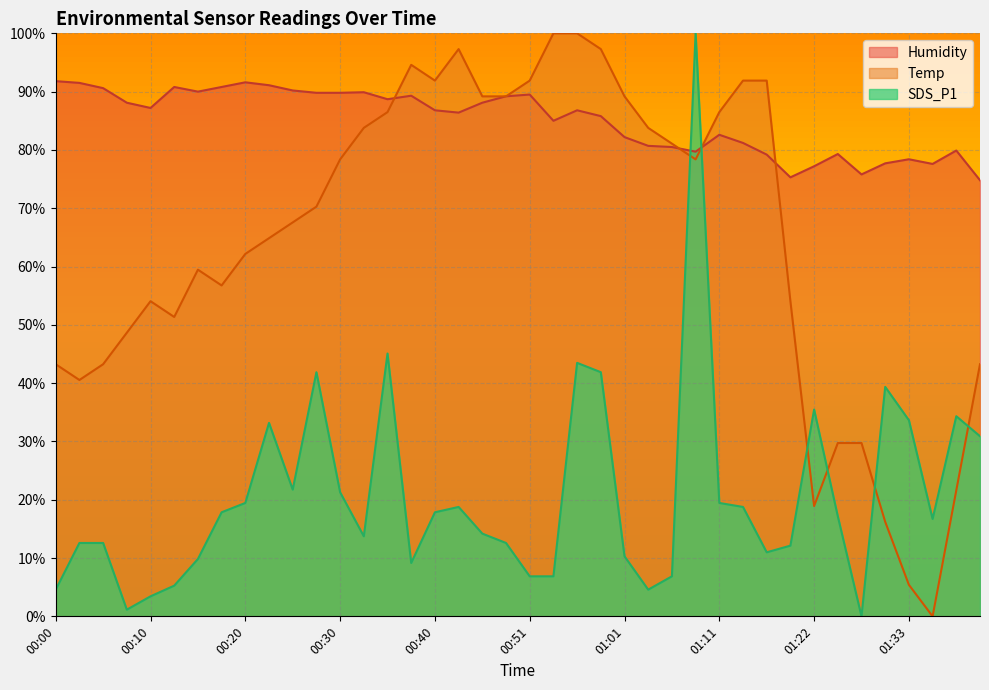

Is the value of SDS_P1 at 01:11 greater than the value of Humidity at 00:56?

No